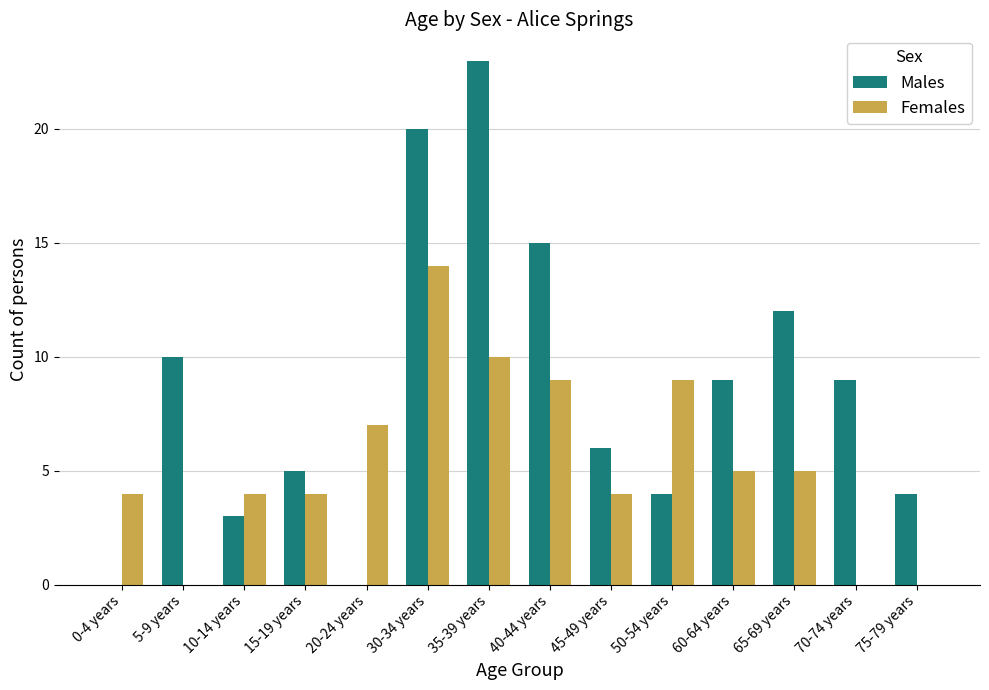

Is it true that Males equals 20 at 30-34 years?

True